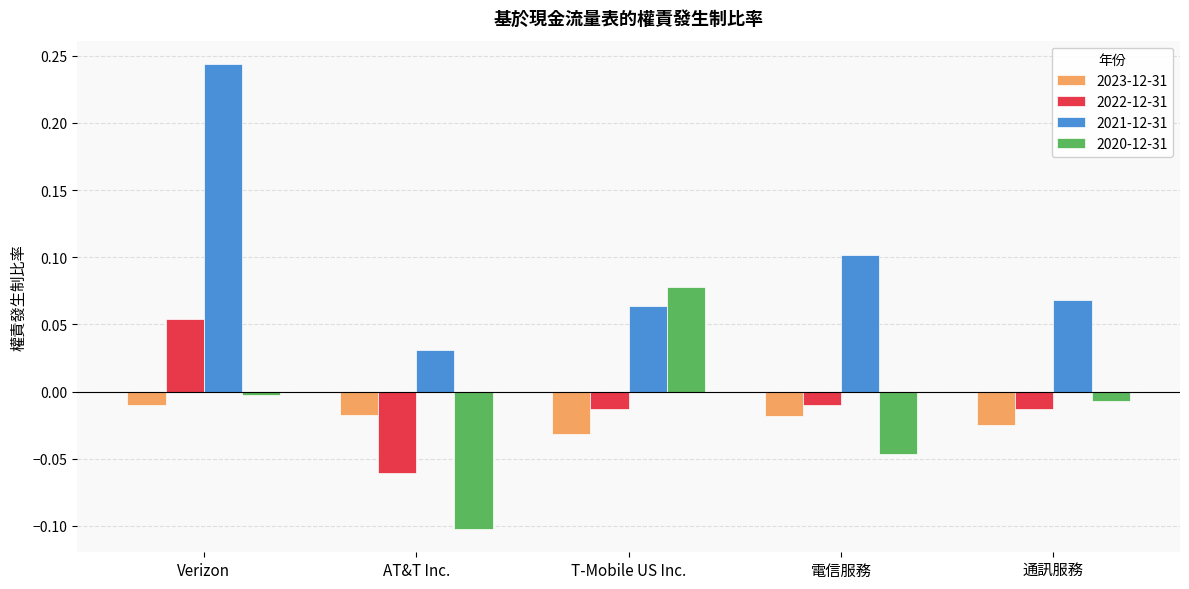

How many values in the 2020-12-31 series are below 0?

4